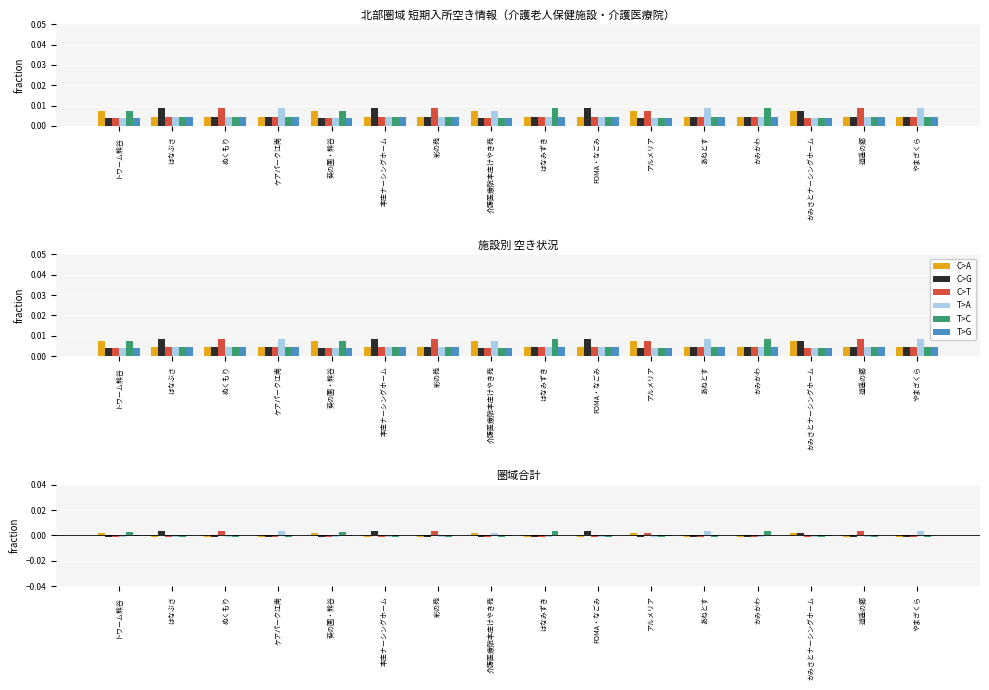

Is it true that T>A equals 0.0 at あねとす?

True